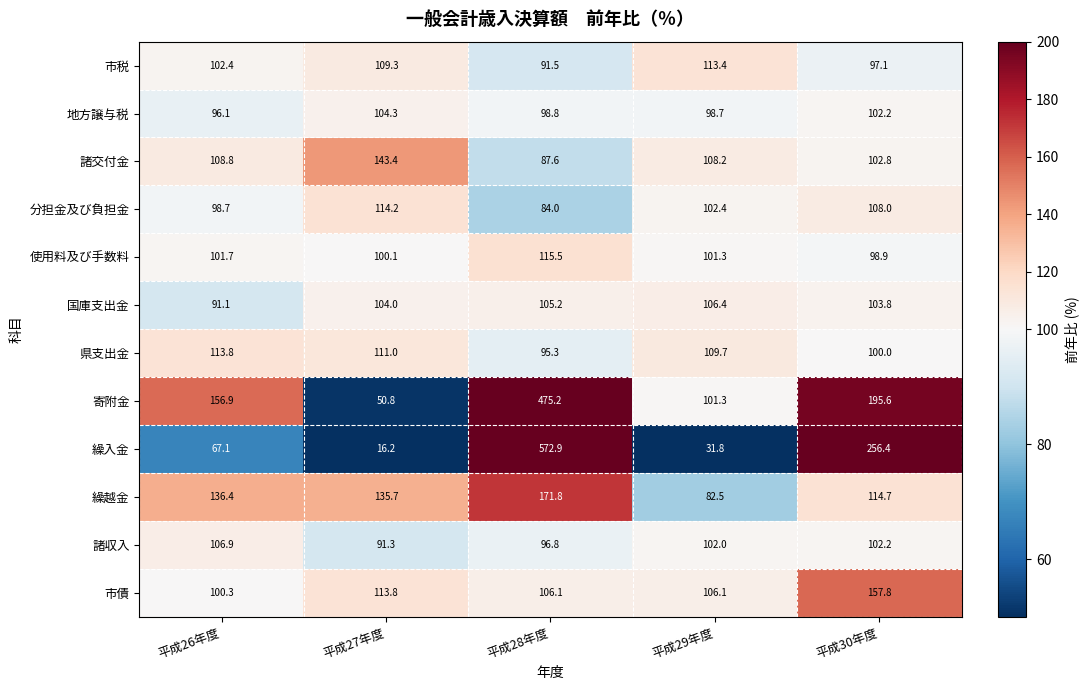

What is the average value of the 市税 series?

102.7